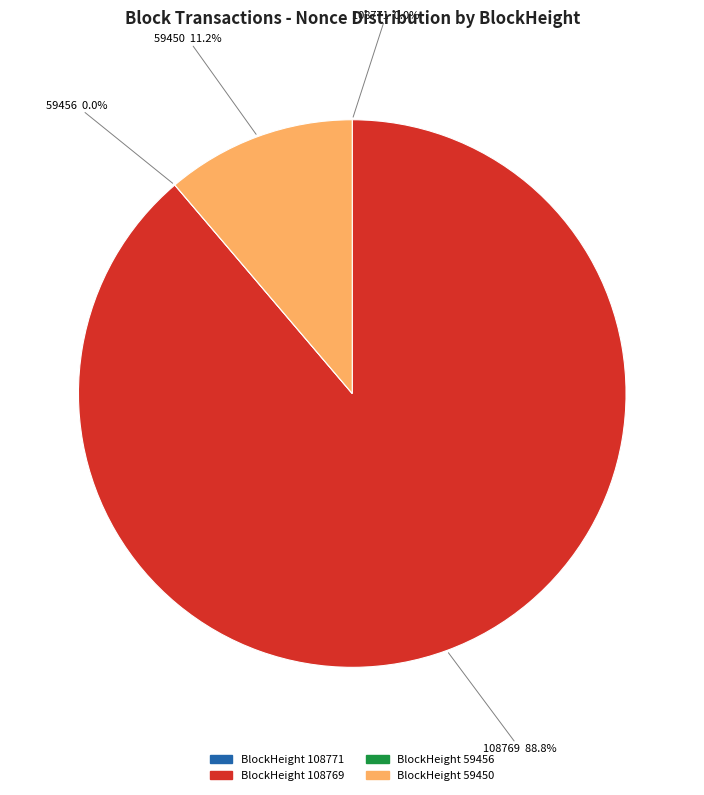

What is the change in value from 108769 to 59450?

-46524